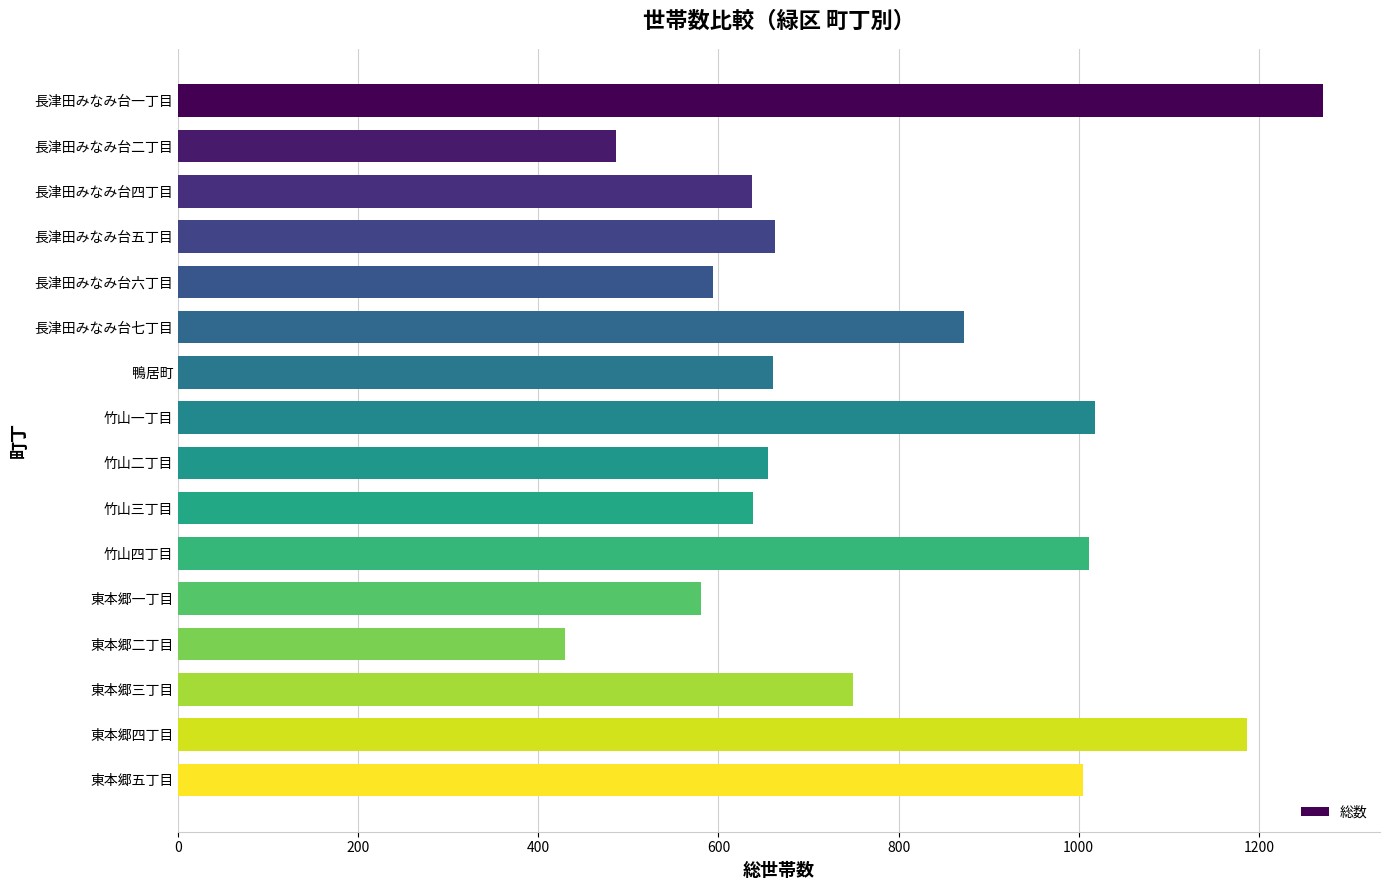

How many bars are there in total?

16